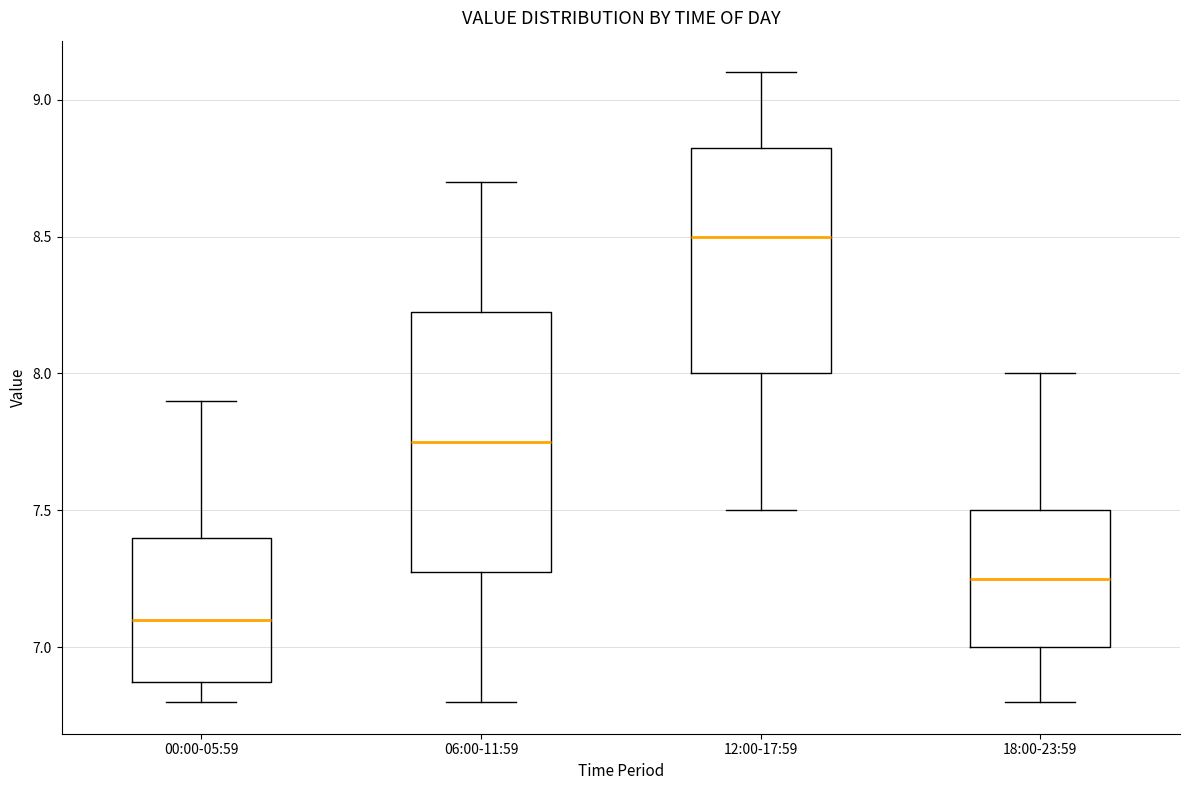

Where does the median line of the box for 00:00-05:59 sit on the y-axis? The values are not printed on the chart, so give them approximately, as read against the axis.

7.10